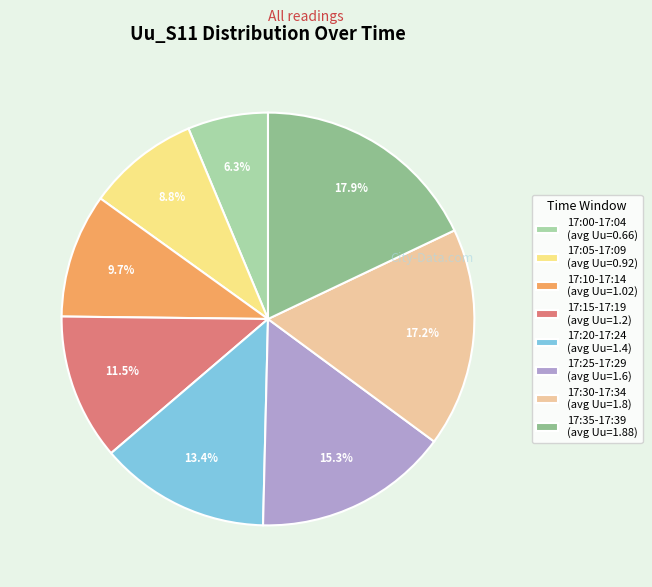

To the nearest percent, what is the difference between the largest and smallest slice percentages?

12%